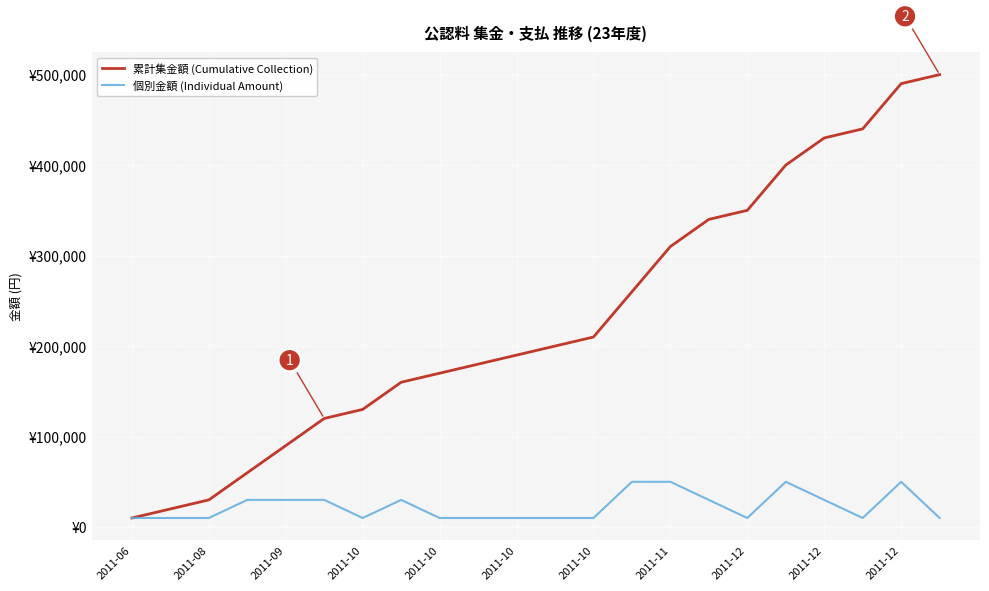

What is the minimum value for 個別金額 (Individual Amount)?

10000